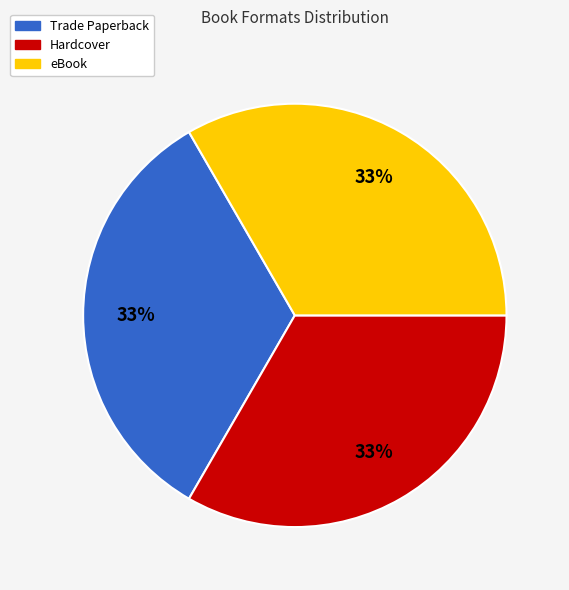

How many segments does this pie chart have?

3